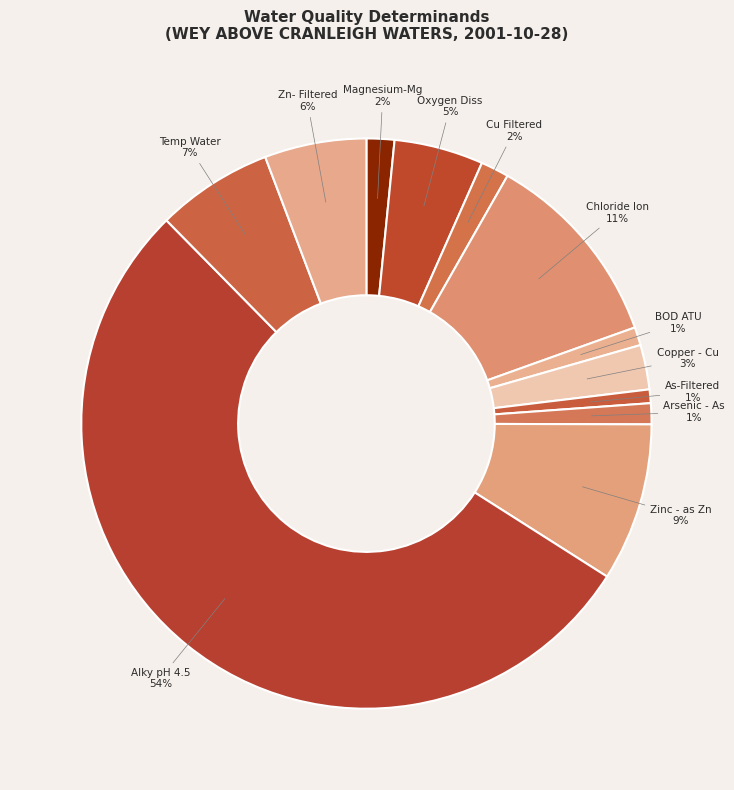

To the nearest percent, what is the average slice percentage?

8%